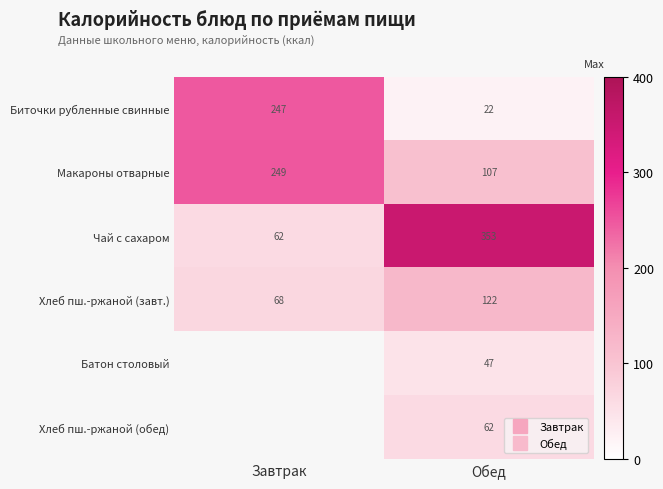

What is the highest value of the Макароны отварные series?

249.0